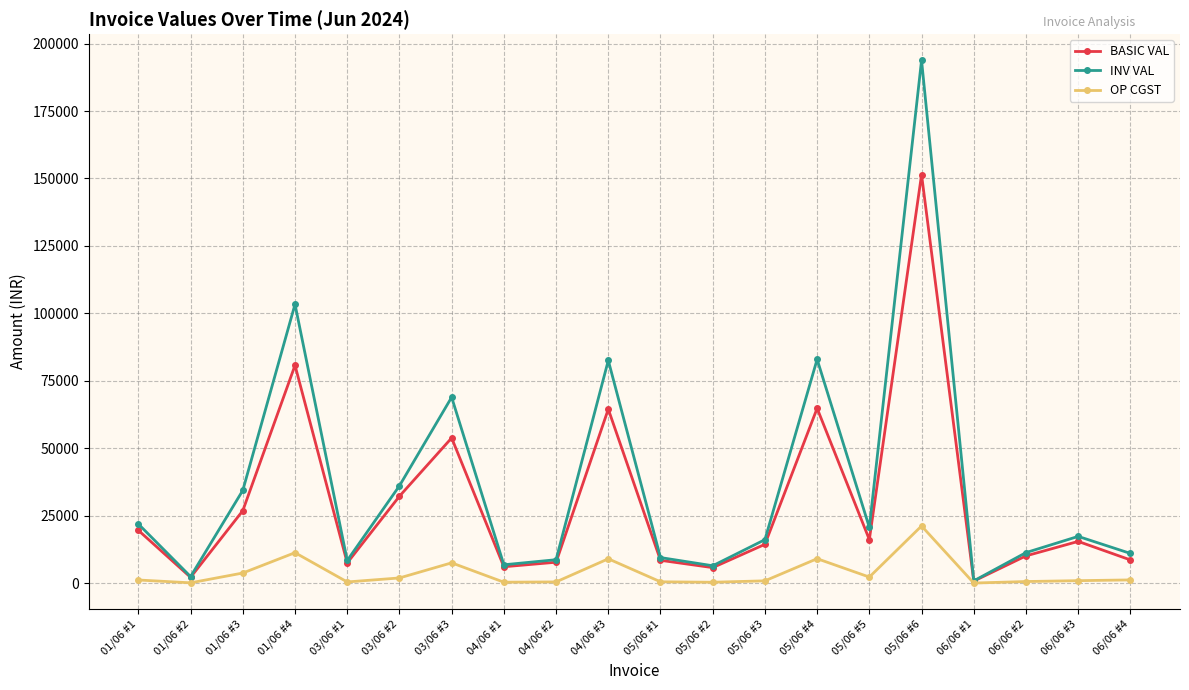

How many distinct data groups are displayed?

3